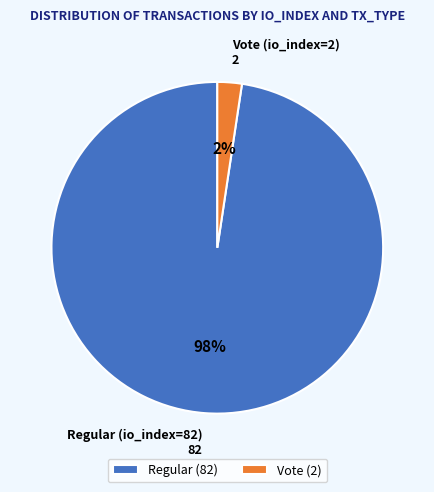

How many segments does this pie chart have?

2